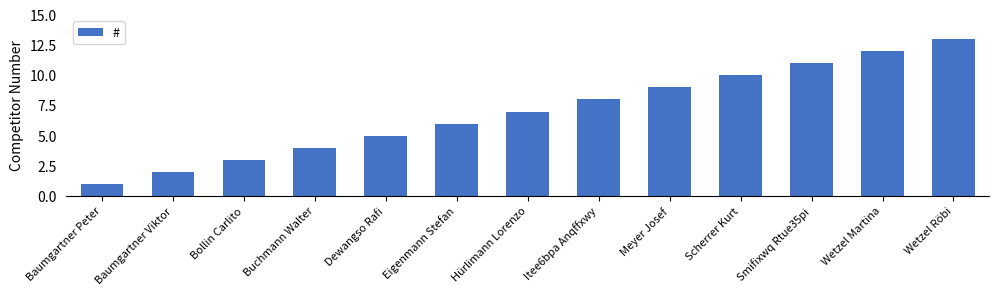

True or false: the data shows 3 at Eigenmann Stefan.

False